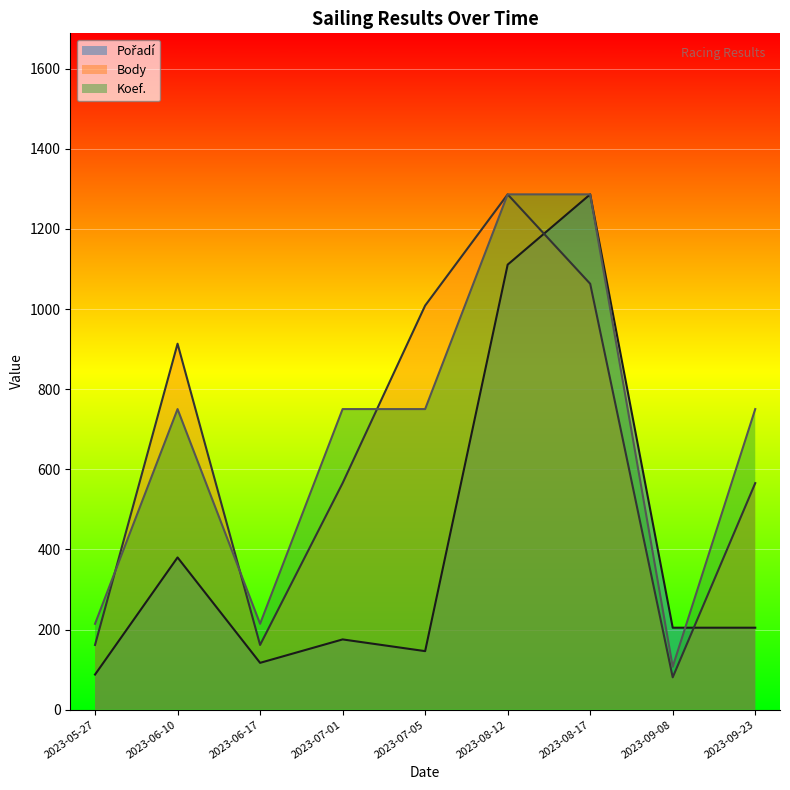

Which has a higher value, 2023-08-17 or 2023-08-12?

2023-08-17